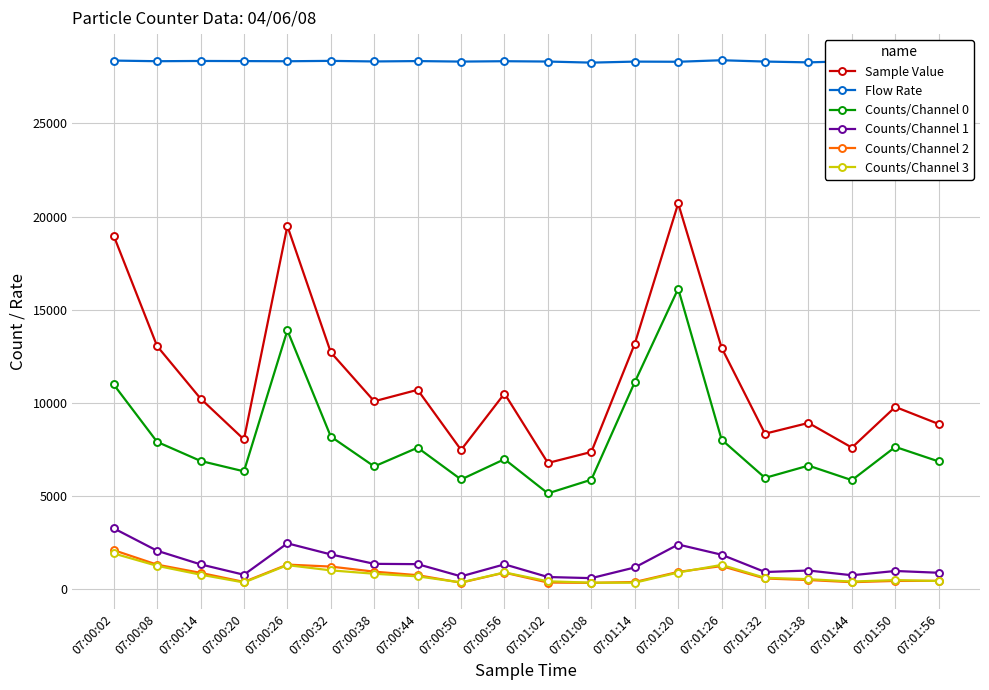

Which series changed the most between 07:00:26 and 07:01:56?

Sample Value